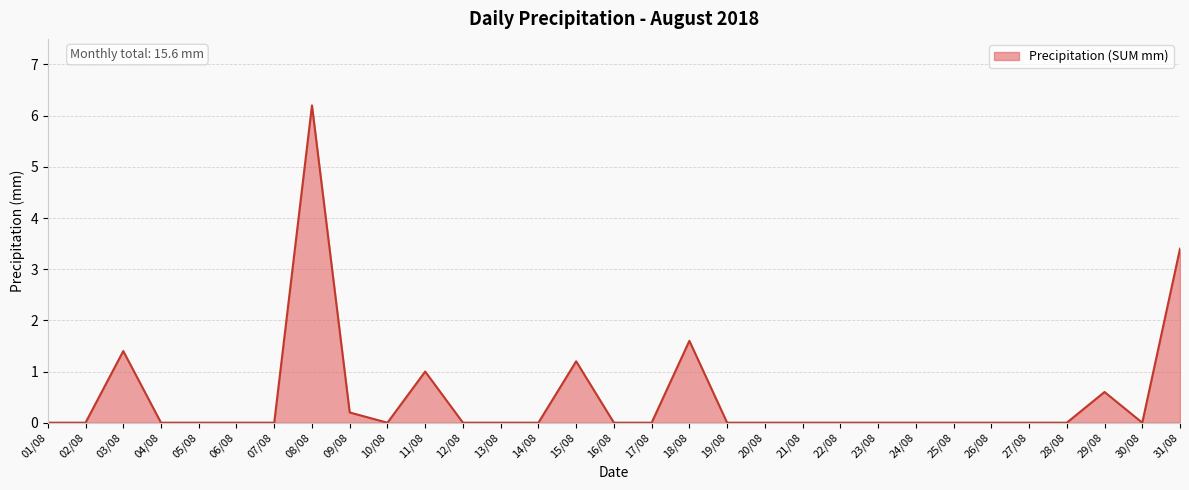

Does the chart have visible grid lines?

Yes